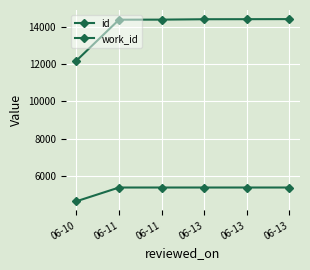

What is the difference between the second highest and second lowest values in the id series?

27